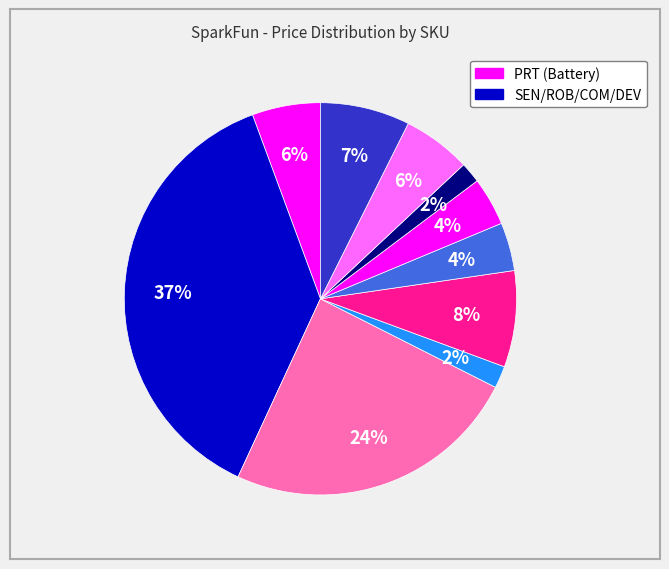

How many segments does this pie chart have?

10